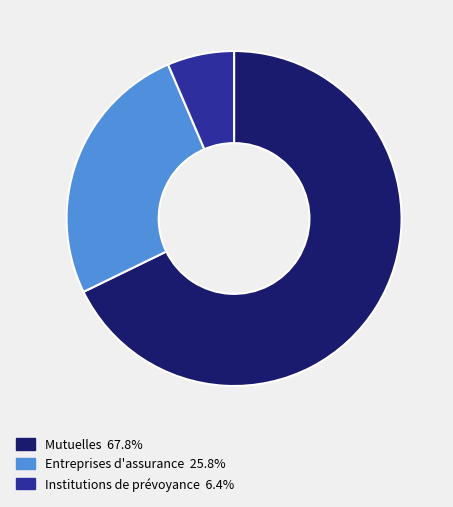

Does Mutuelles represent more than half of the total?

Yes